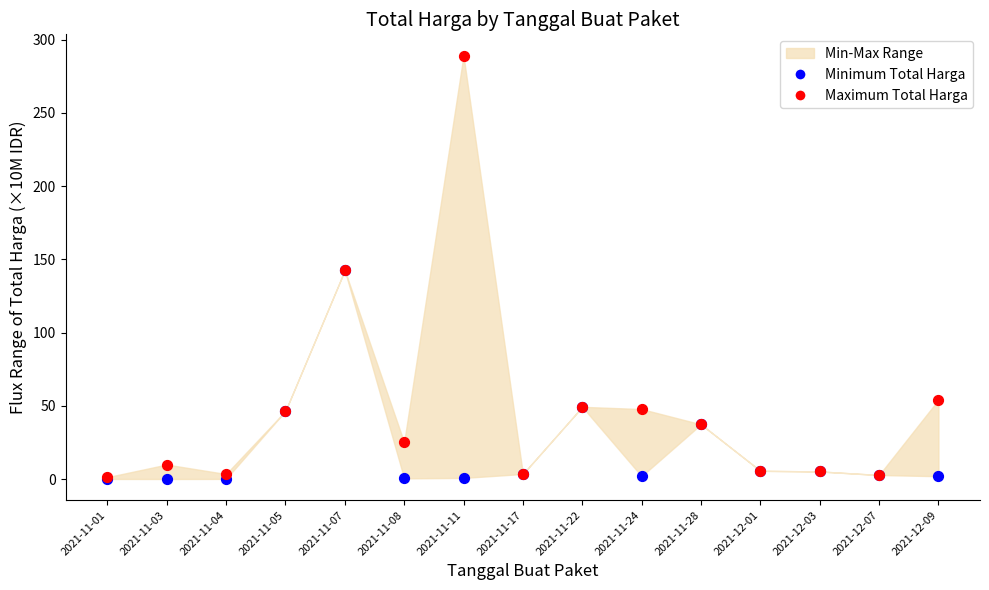

In the Minimum Total Harga series, what Y value is closest to 71?

49.3